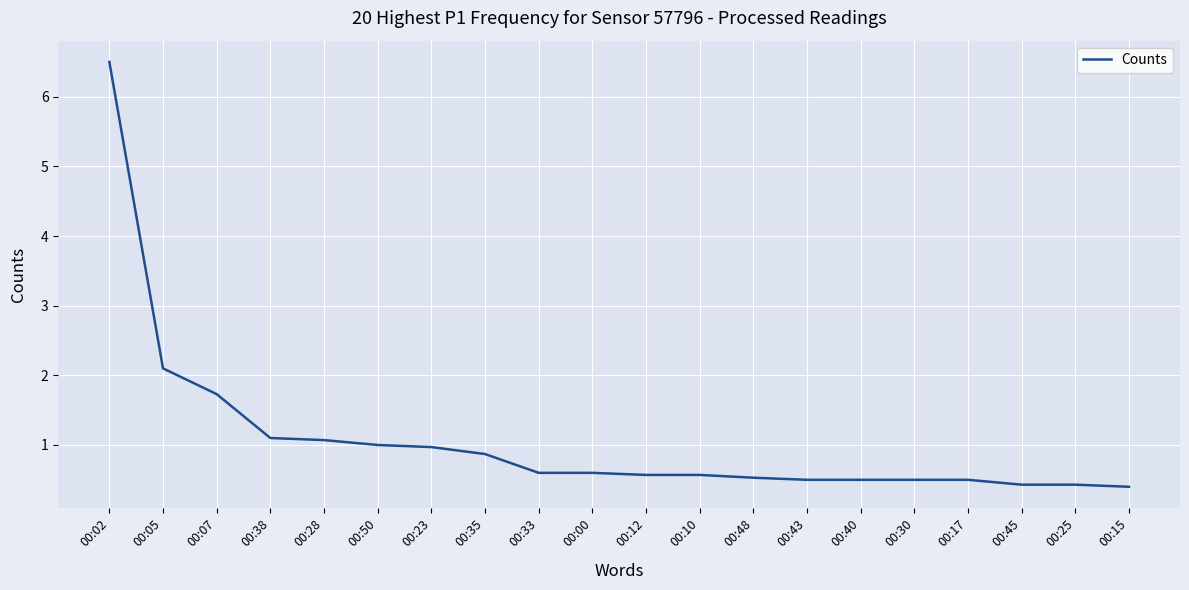

What position from the left is 00:07?

3